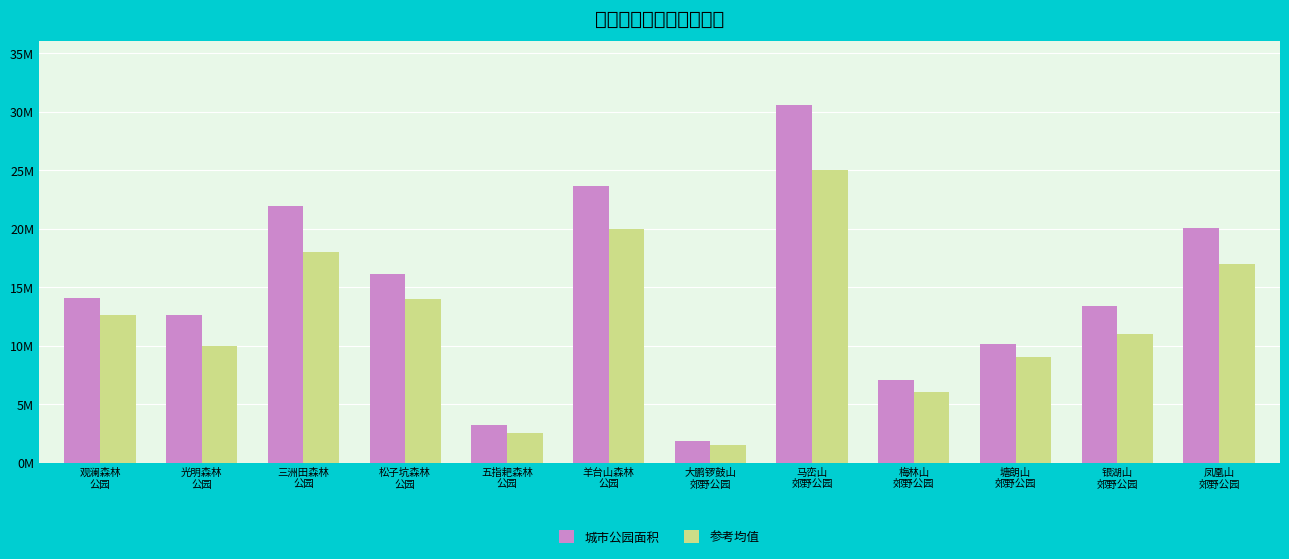

List the series in order of their peak value, lowest first.

参考均值, 城市公园面积